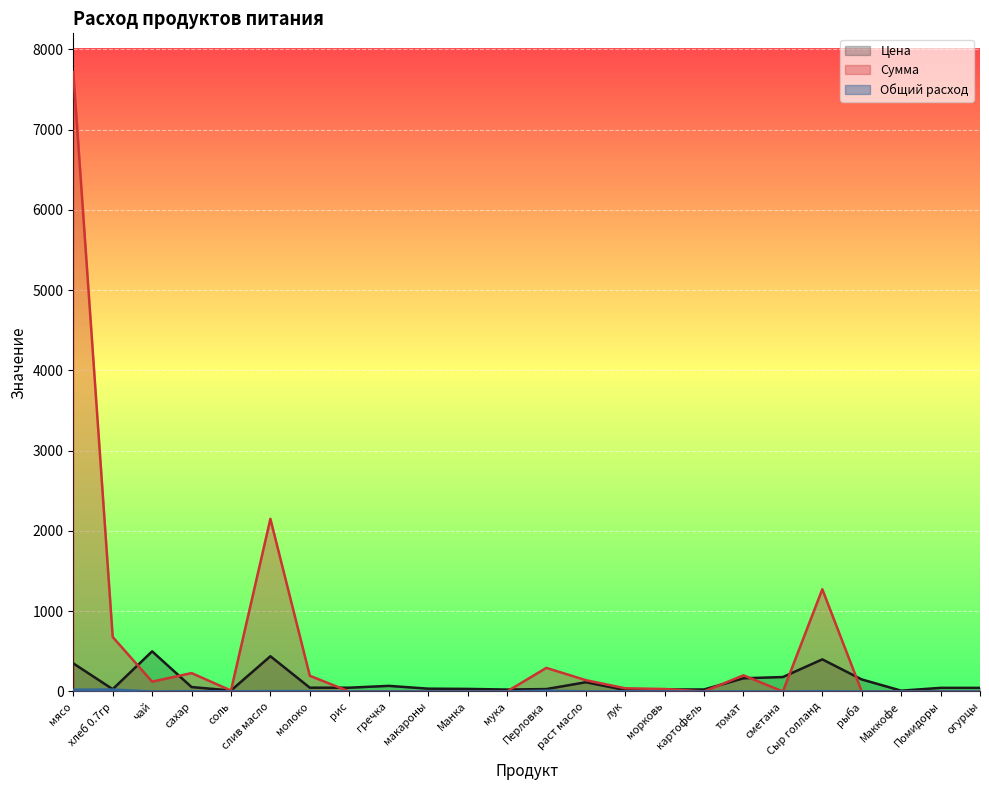

In Цена, how many points are lower than both neighbors (excluding endpoints)?

5